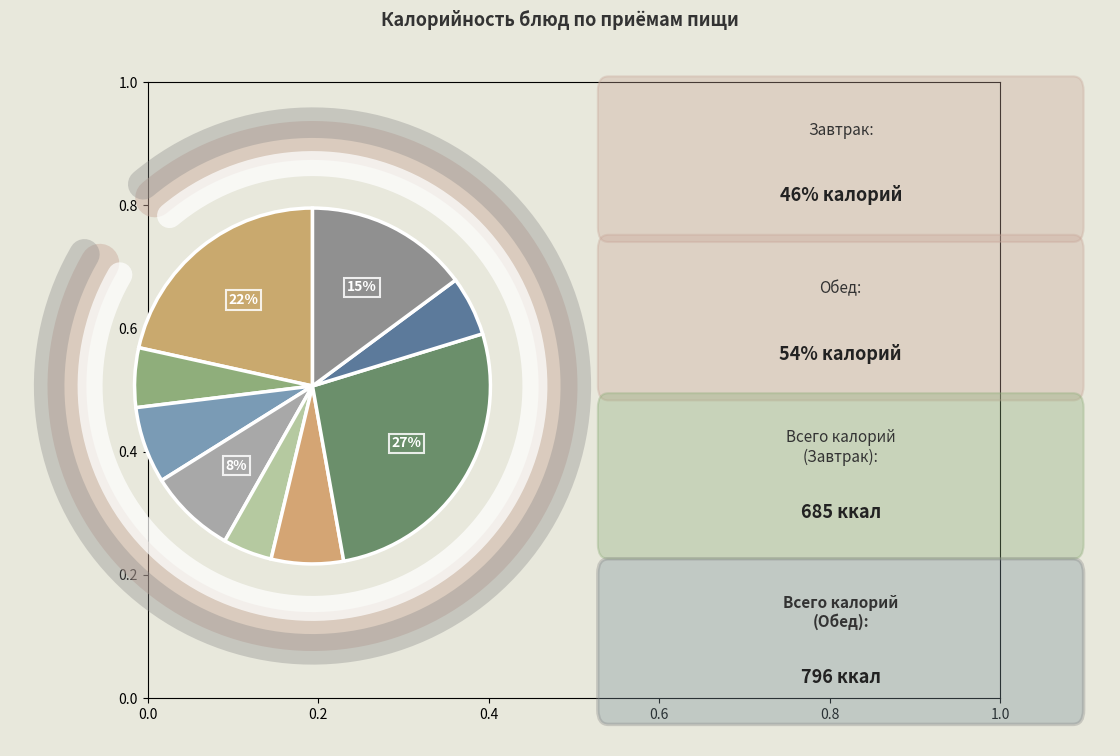

How many segments does this pie chart have?

9